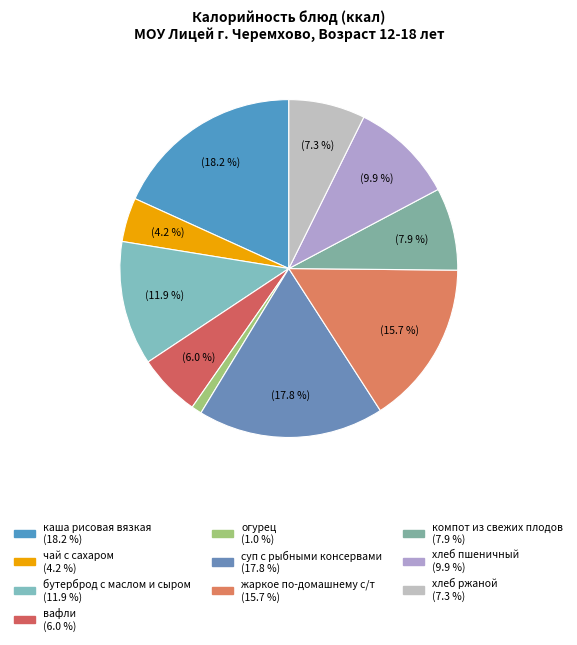

What percentage is the огурец slice, to the nearest percent?

1%